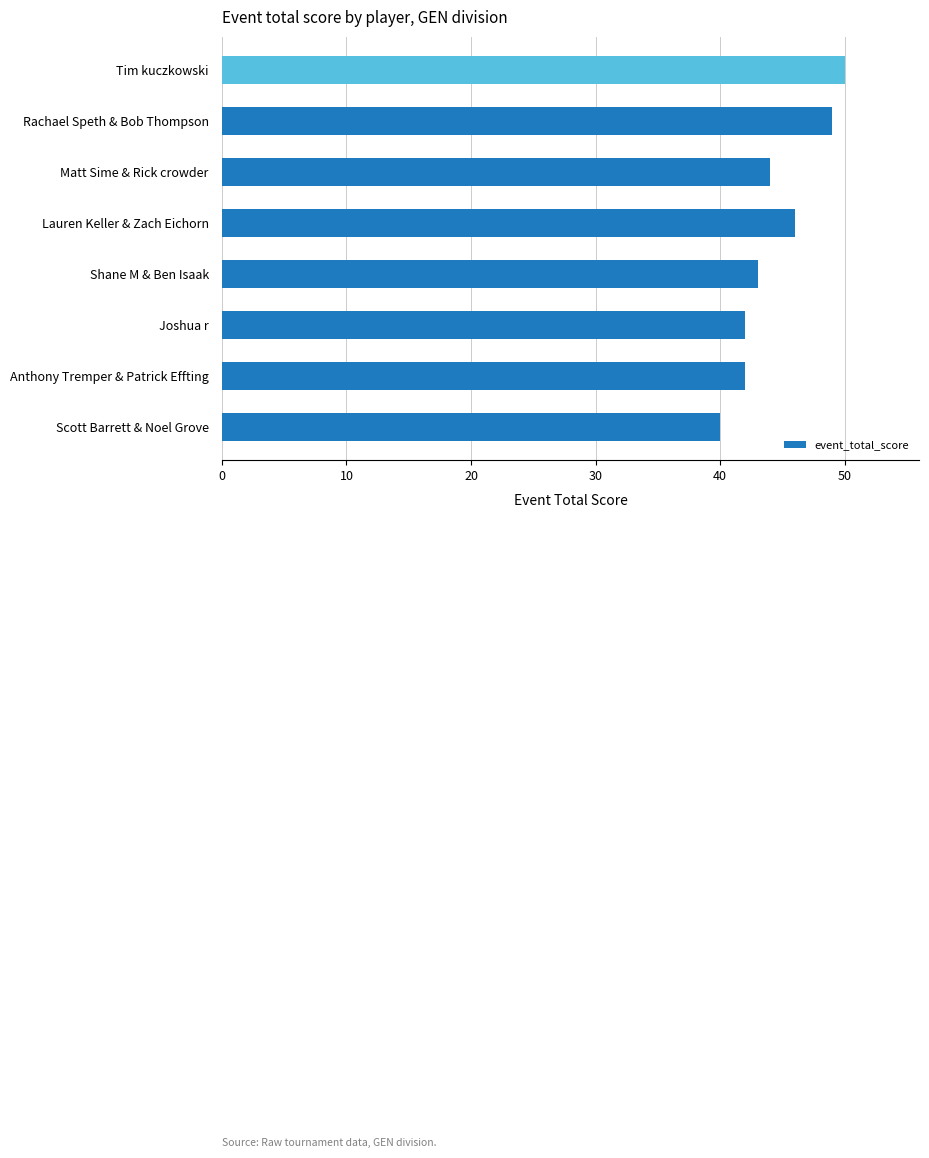

Does the chart contain stacked bars?

No